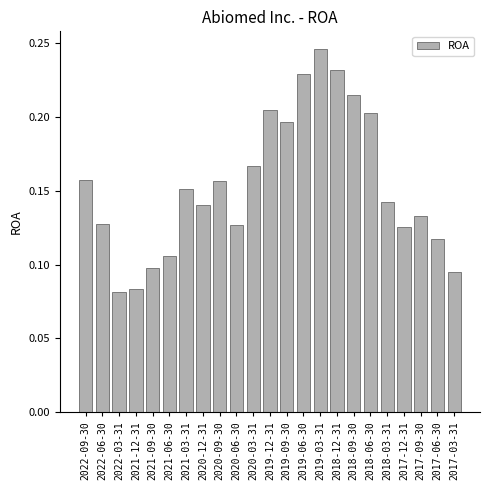

Which has a higher value, 2017-12-31 or 2019-12-31?

2019-12-31